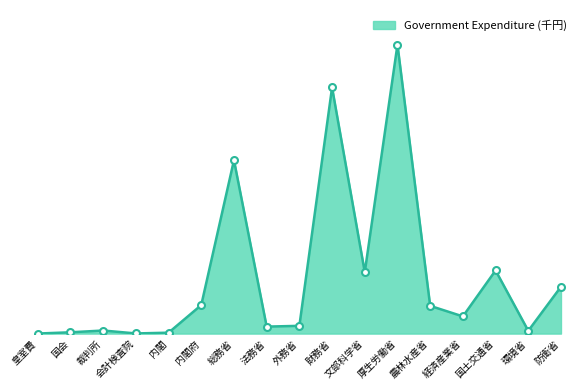

What is the label of the 12th point from the right?

内閣府